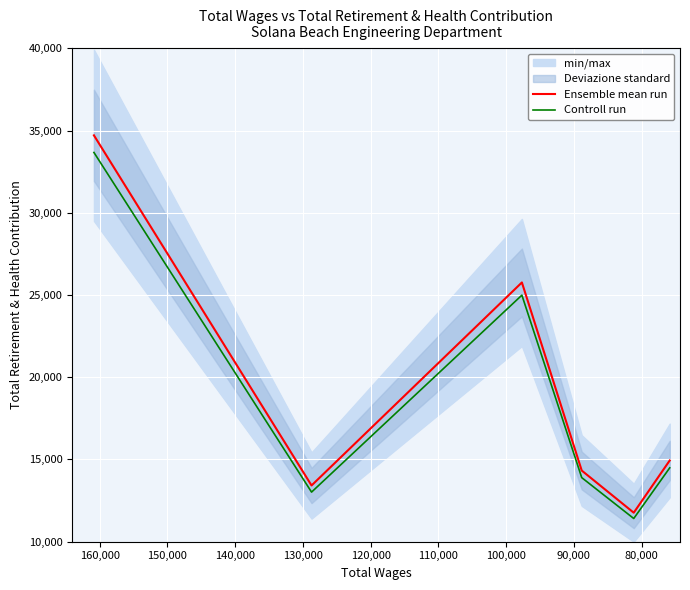

Which series has the largest total across all categories?

Ensemble mean run